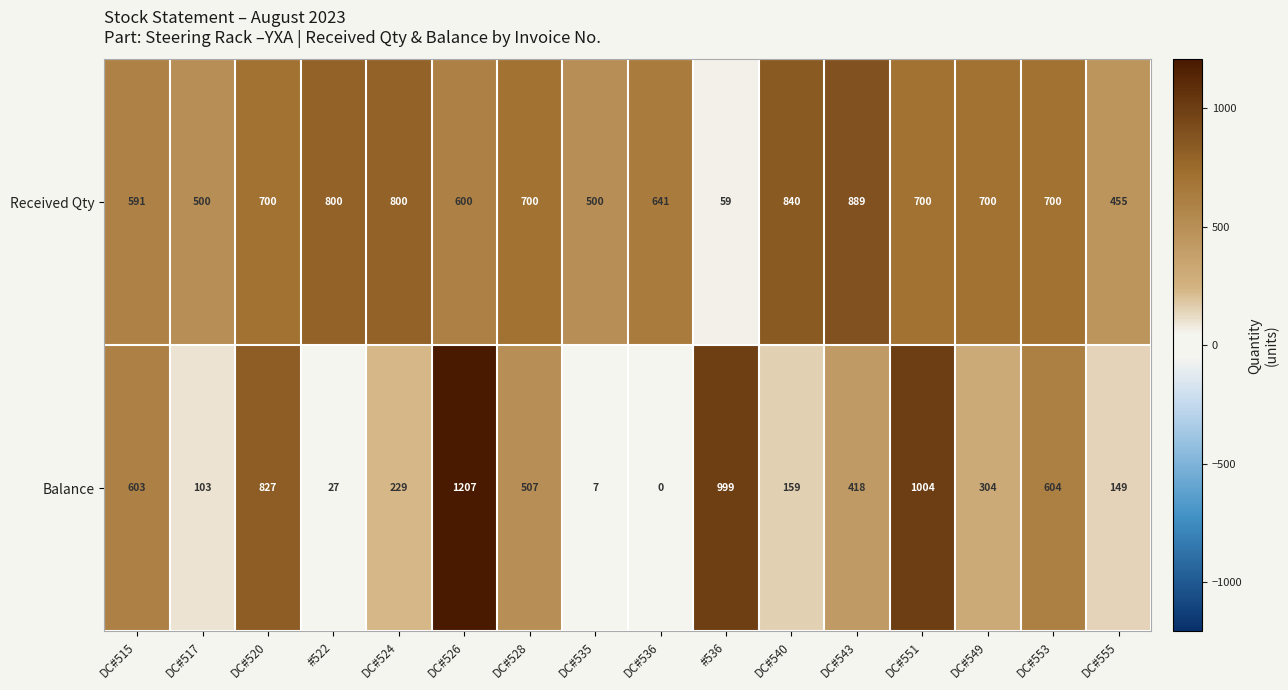

What is the total value across all series at DC#520?

1527